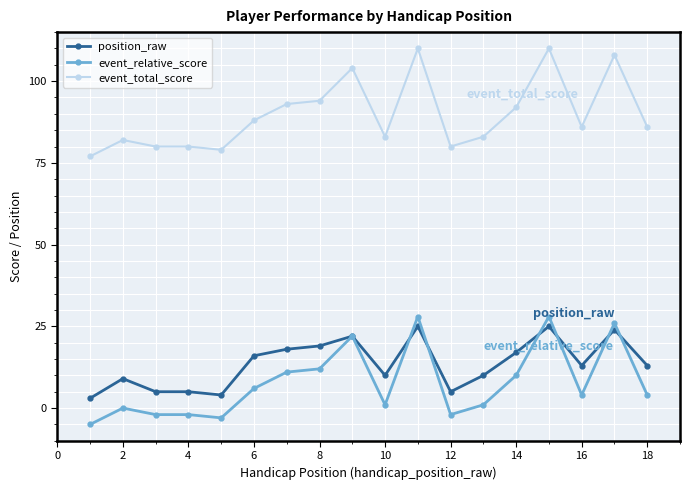

At how many categories does at least one series exceed 34?

18